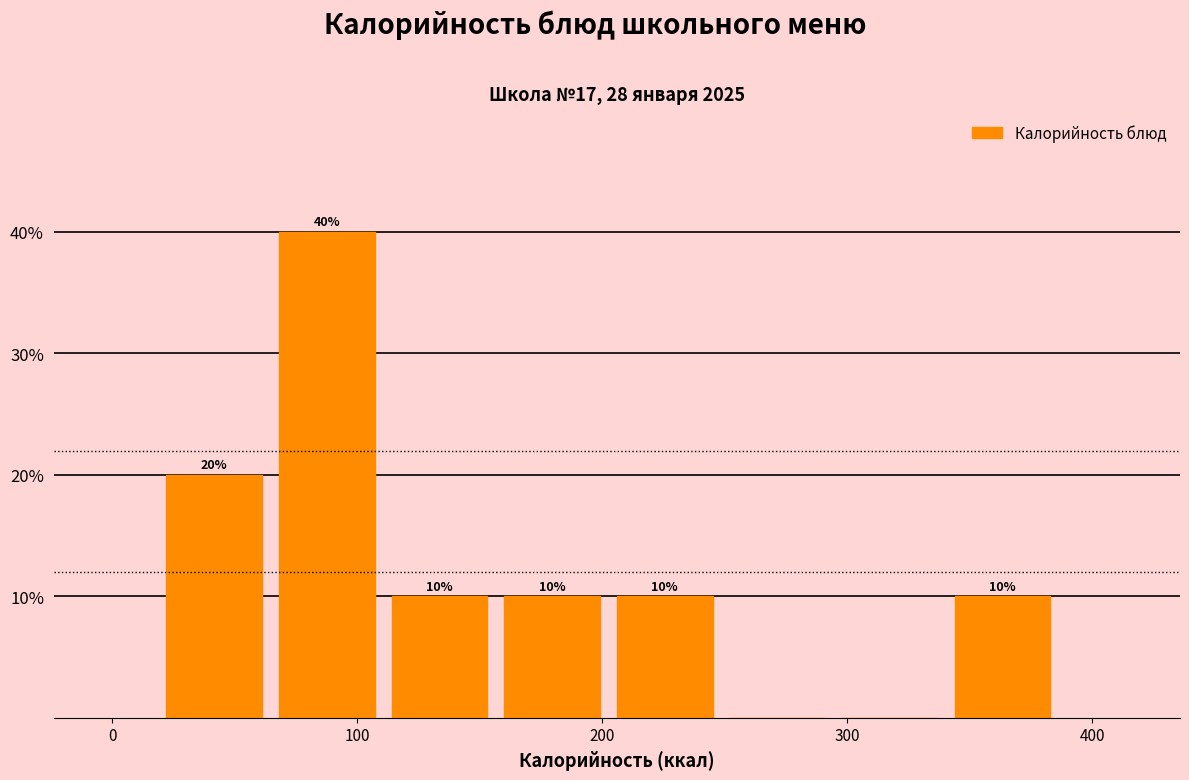

Over which range of the x-axis is the bar tallest?

70 to 110